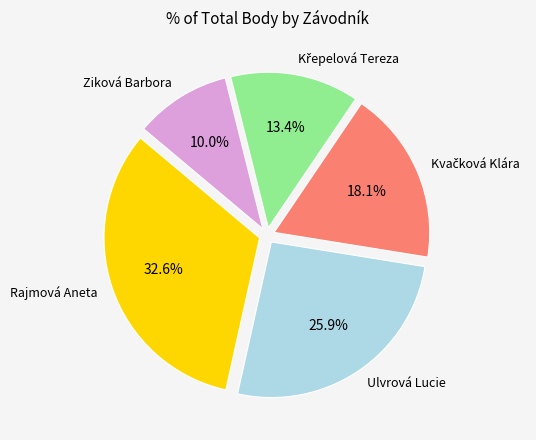

Does any single category account for the majority?

No